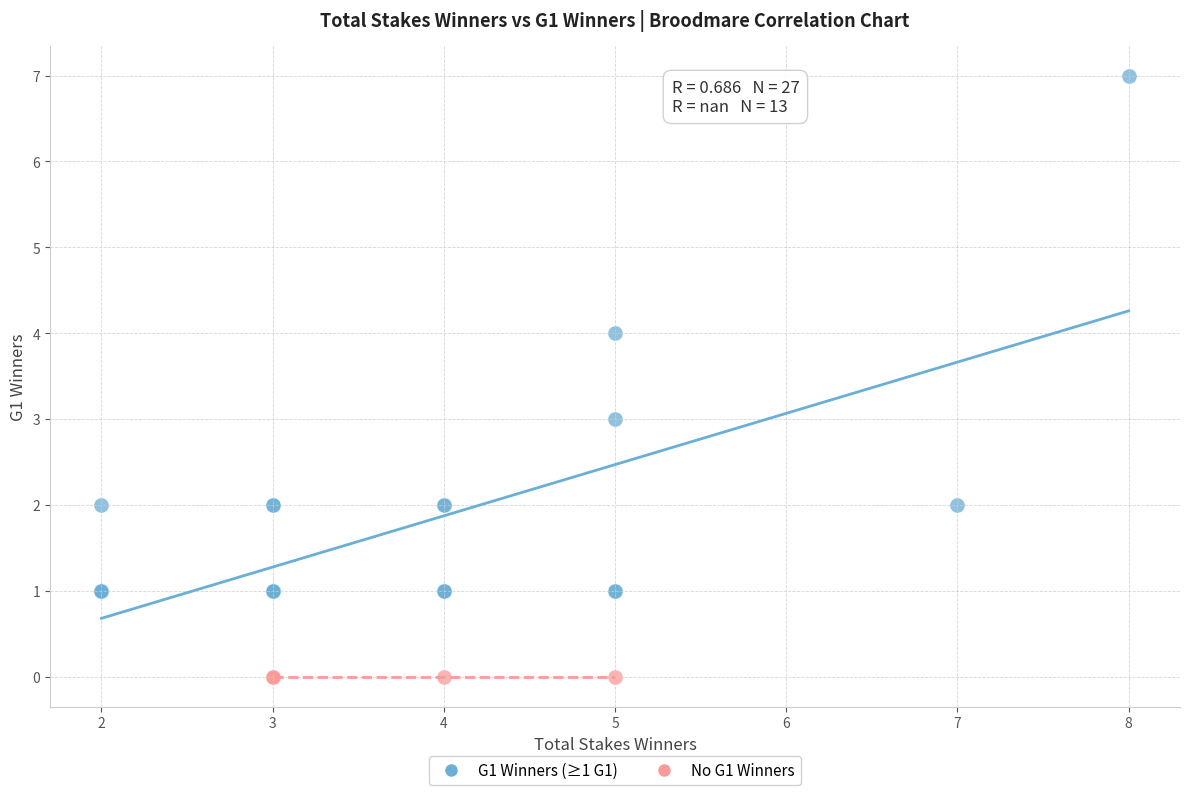

What are all the series names shown in the legend?

G1 Winners (≥1 G1), No G1 Winners